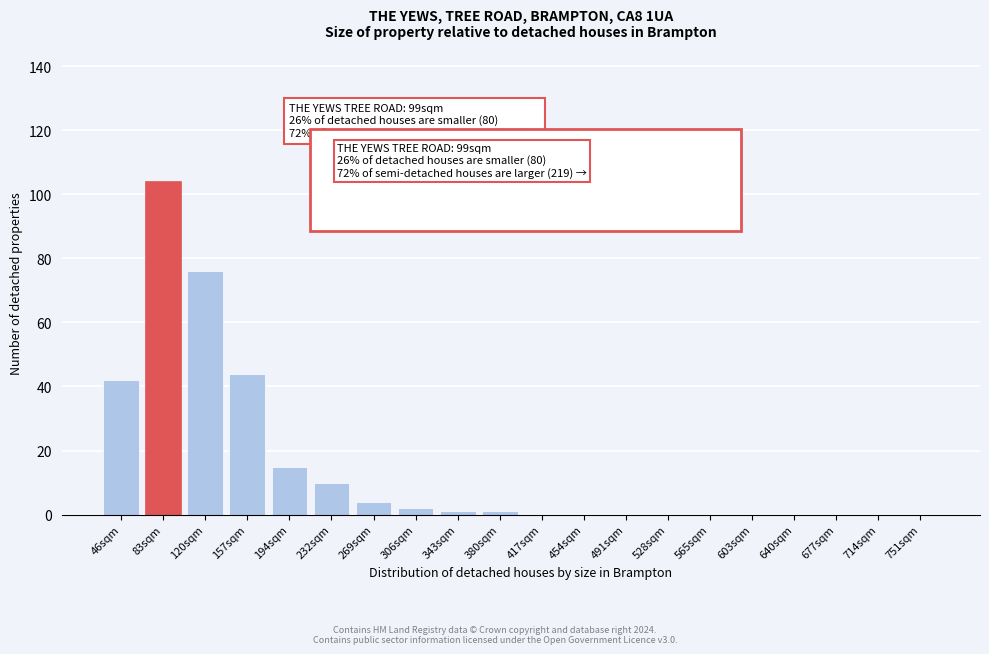

Reading left to right, extract all data points from this chart.

46sqm=42	83sqm=104	120sqm=76	157sqm=44	194sqm=15	232sqm=10	269sqm=4	306sqm=2	343sqm=1	380sqm=1	417sqm=0	454sqm=0	491sqm=0	528sqm=0	565sqm=0	603sqm=0	640sqm=0	677sqm=0	714sqm=0	751sqm=0